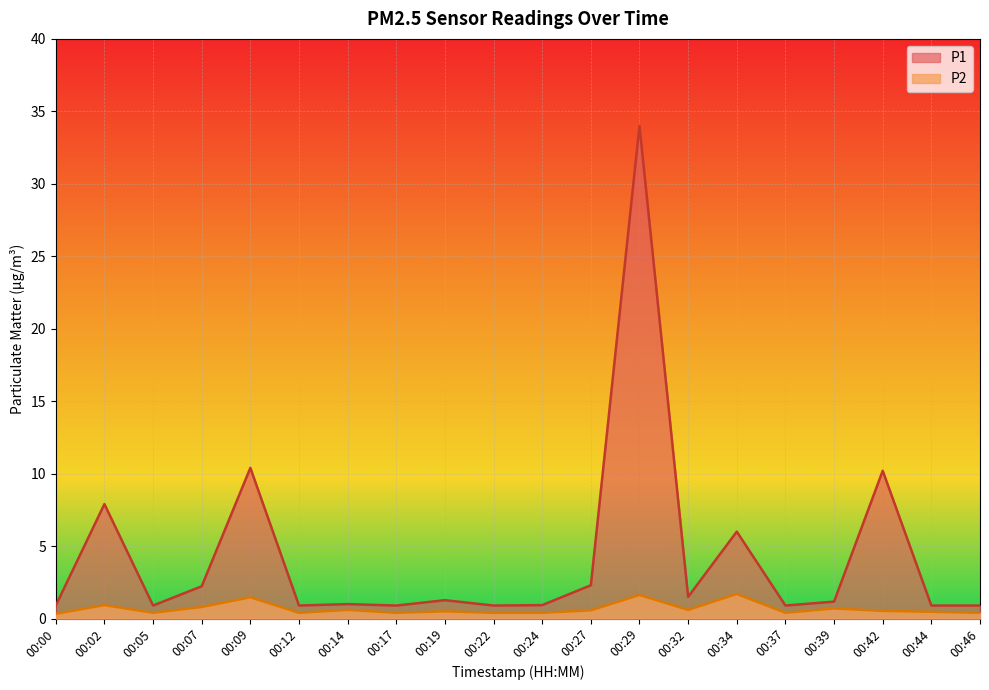

What is the difference between the highest and lowest values at 00:05?

0.5